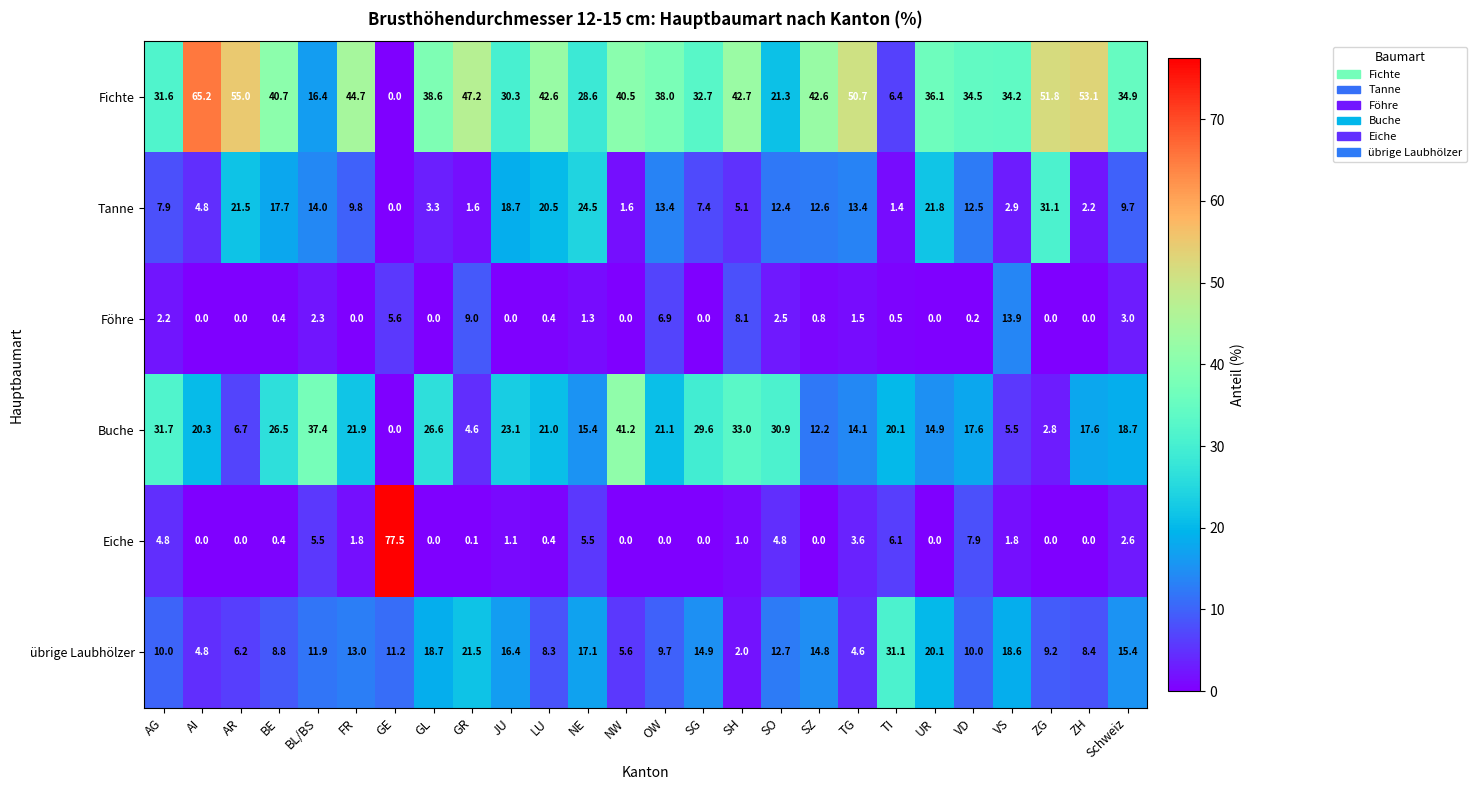

Which category has the highest value across all series?

GE